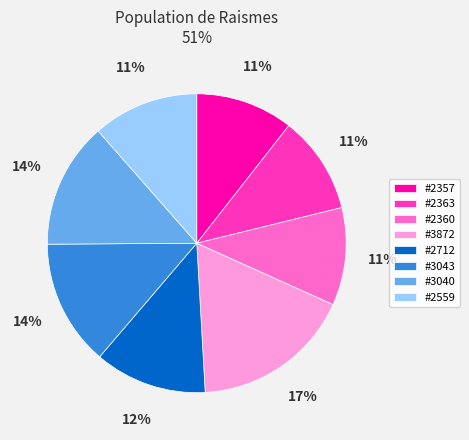

Approximately how many times larger is the value at #2357 compared to #3043?

0.8